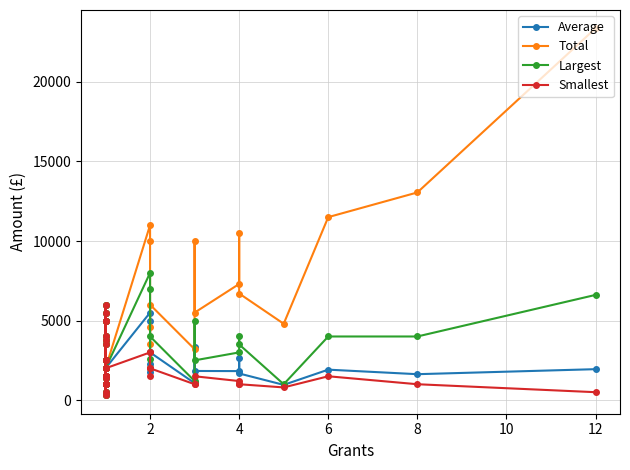

True or false: Smallest and Average cross at least once.

False